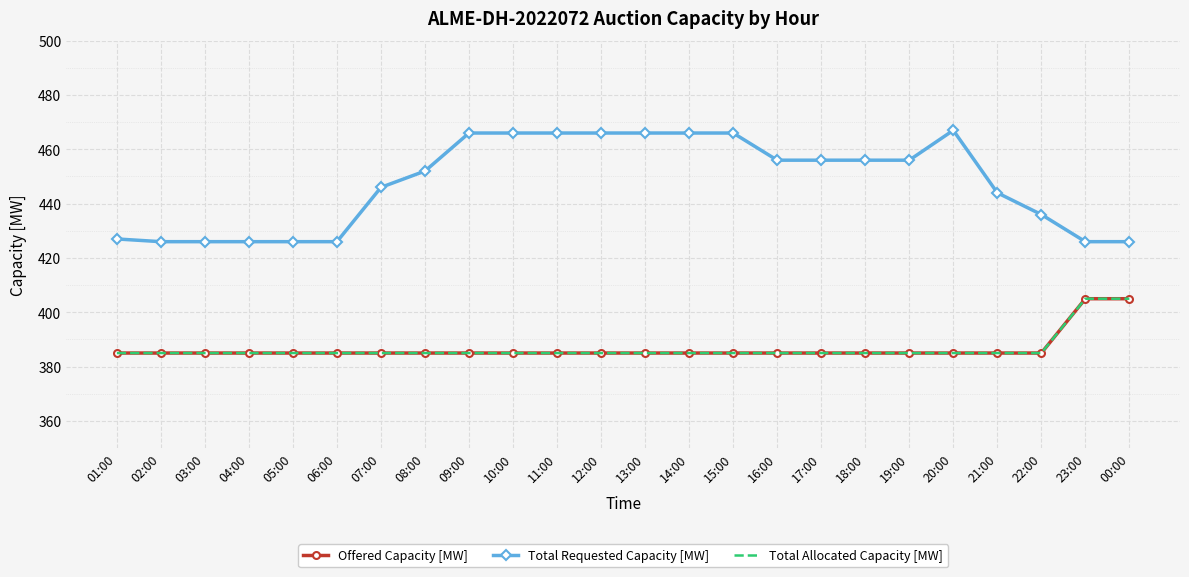

Is it true that Total Requested Capacity [MW] equals 747 at 10:00?

False